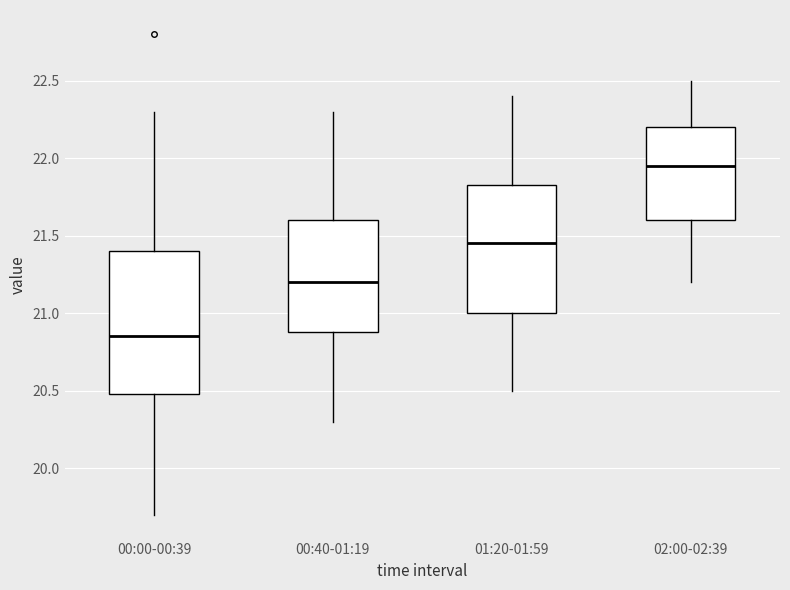

Which box has the highest median line?

02:00-02:39